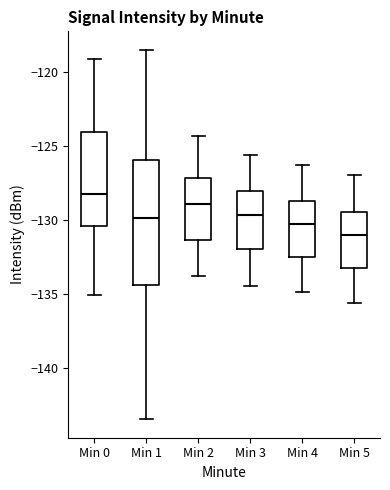

Reading left to right, read every box against the y-axis: the position of its median line, the range the box covers, and the ends of its whiskers. The values are not printed on the chart, so give them approximately, as read against the axis.

Min 0: median -128.5, box -130.5 to -124.0, whiskers -135.0 to -119.0
Min 1: median -130.0, box -134.5 to -126.0, whiskers -143.5 to -118.5
Min 2: median -129.0, box -131.5 to -127.0, whiskers -134.0 to -124.5
Min 3: median -129.5, box -132.0 to -128.0, whiskers -134.5 to -125.5
Min 4: median -130.5, box -132.5 to -128.5, whiskers -135.0 to -126.5
Min 5: median -131.0, box -133.0 to -129.5, whiskers -135.5 to -127.0